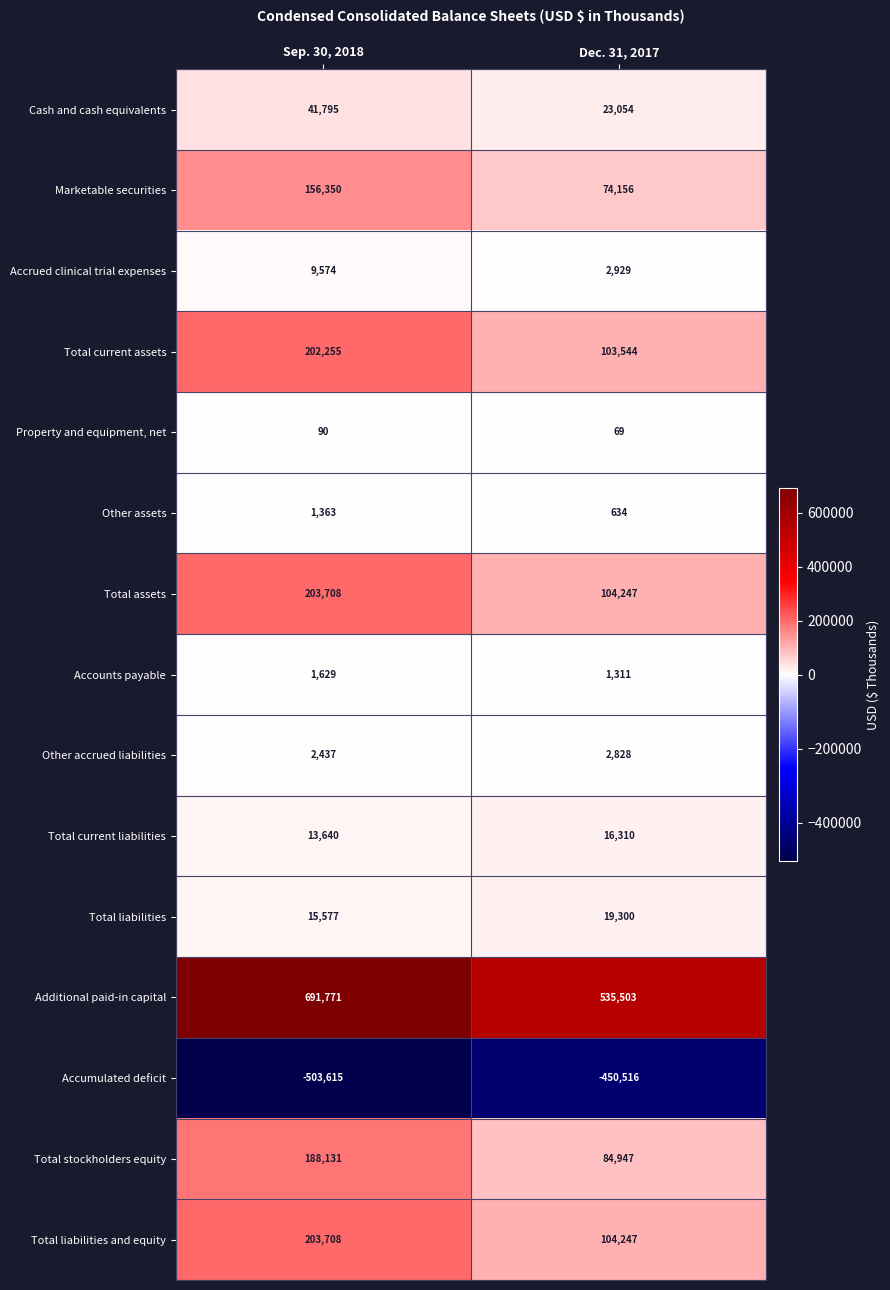

How many distinct data groups are displayed?

15